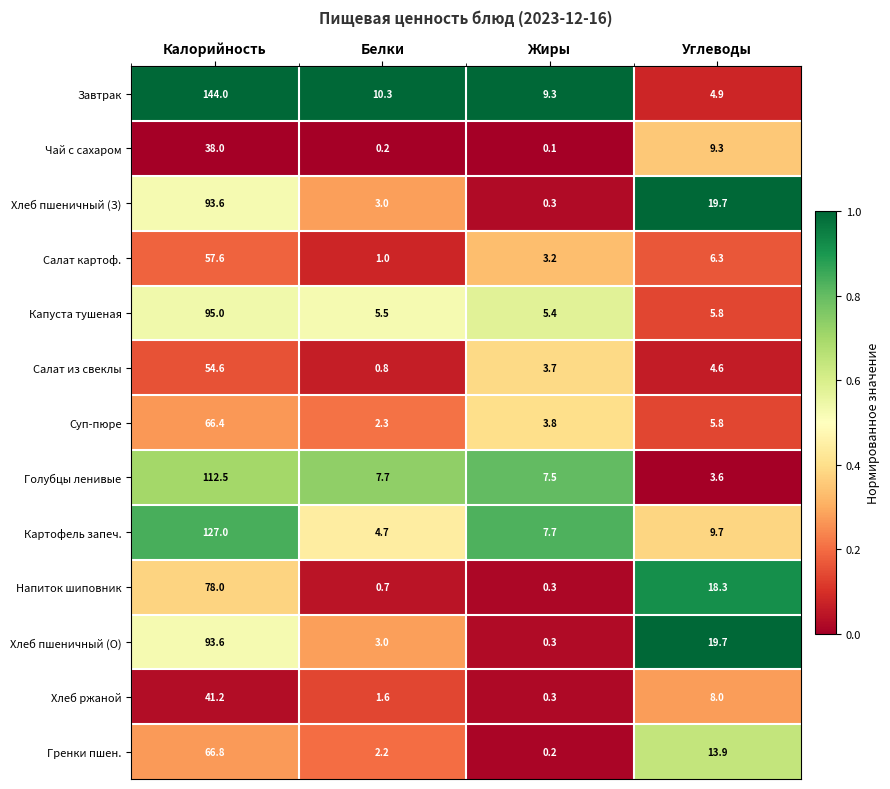

Is it true that Салат из свеклы equals 1.8 at Жиры?

False